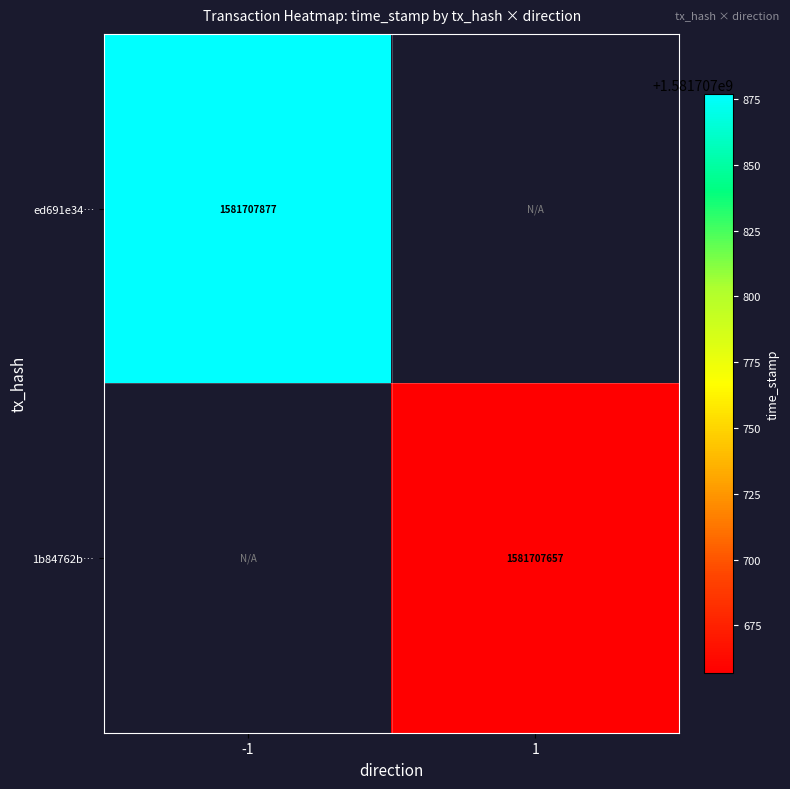

Which category has the highest value in the 1b84762b1ed5f9af7d202f05e51b0276effa542 series?

1